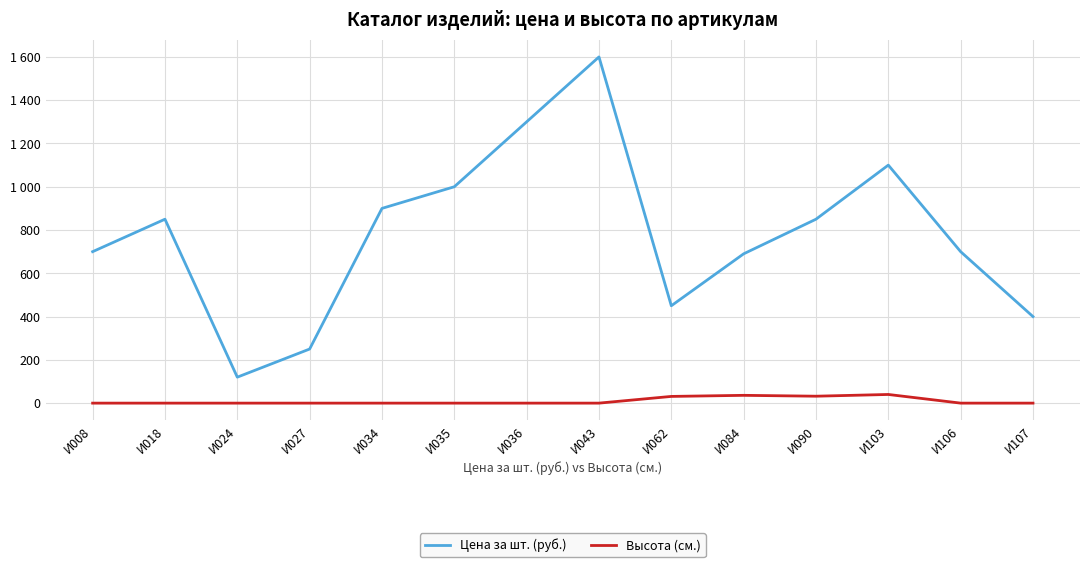

Does the chart display data point markers on the line(s)?

No